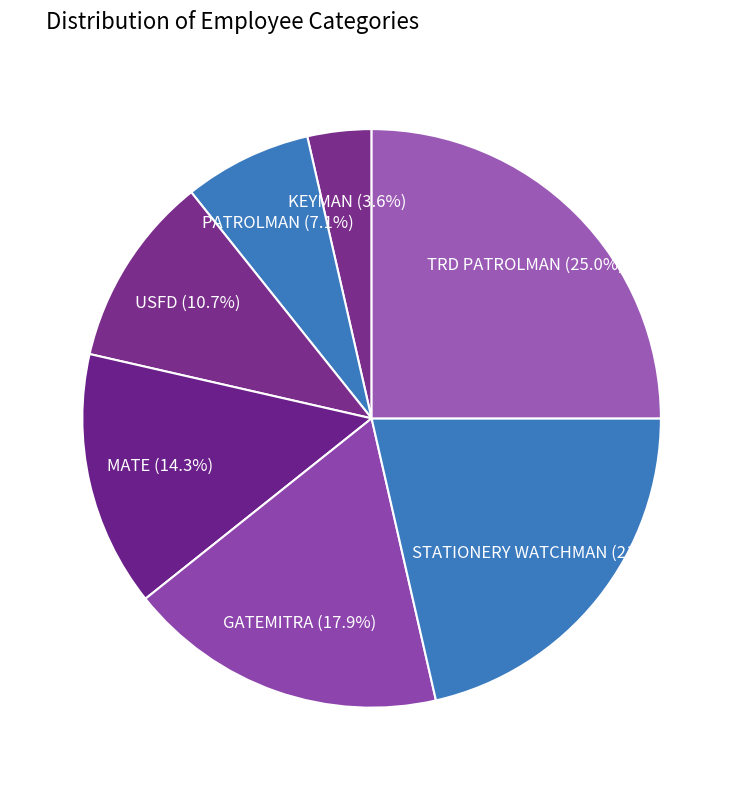

Which has a higher value, GATEMITRA or KEYMAN?

GATEMITRA